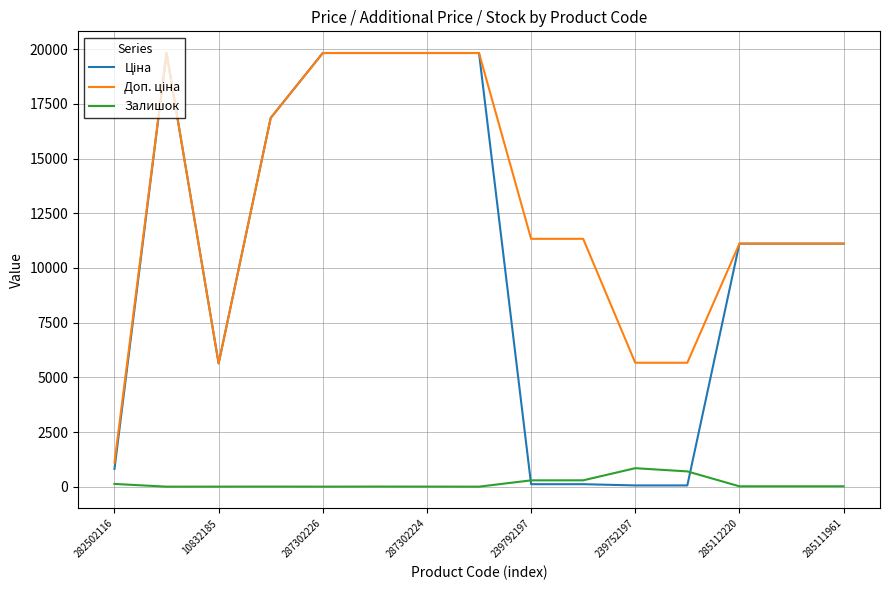

What is the maximum value shown in the chart?

19831.1